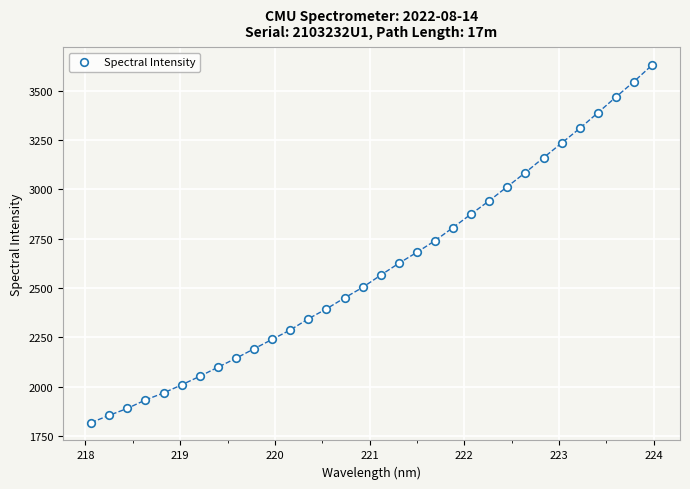

What is the range of Y values (max minus min)?

1812.6